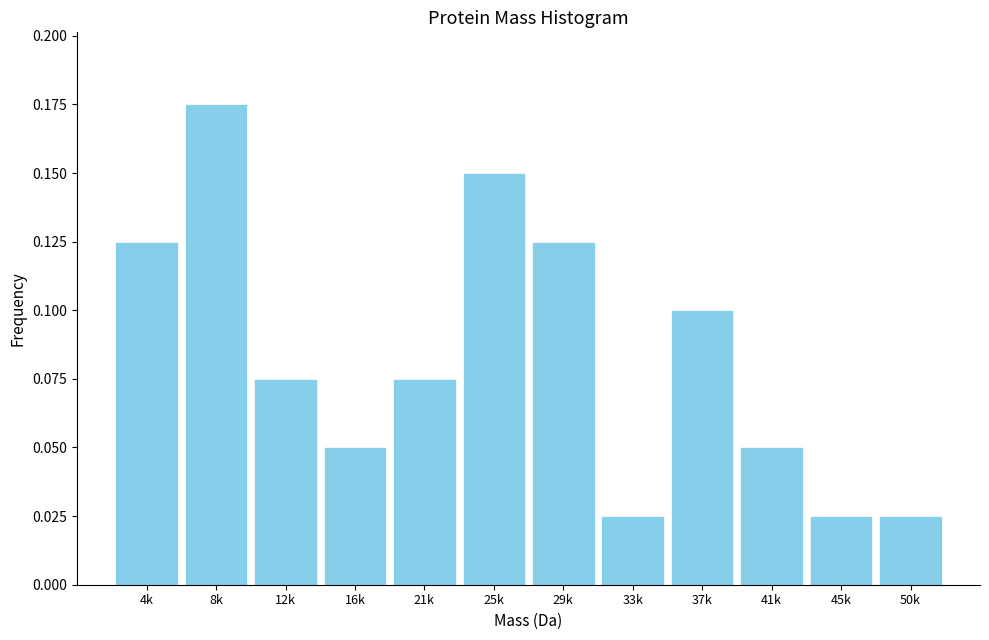

What is the label of the 12th bar from the left?

50k